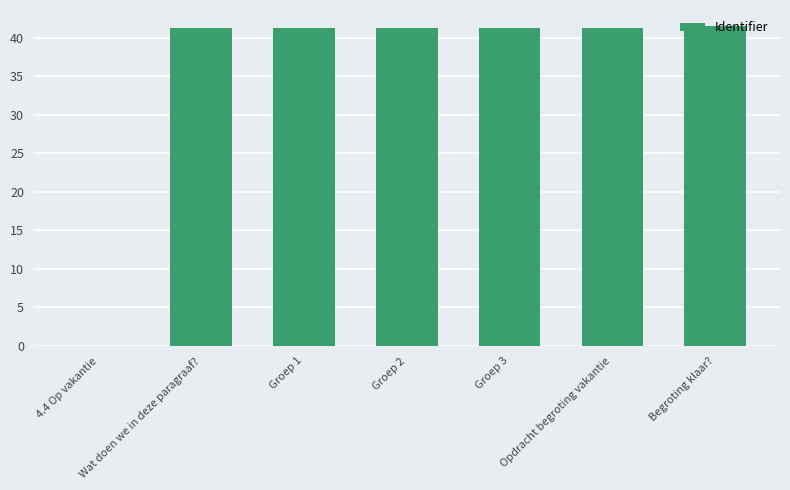

Is it true that the value at Wat doen we in deze paragraaf? is 41.2?

True